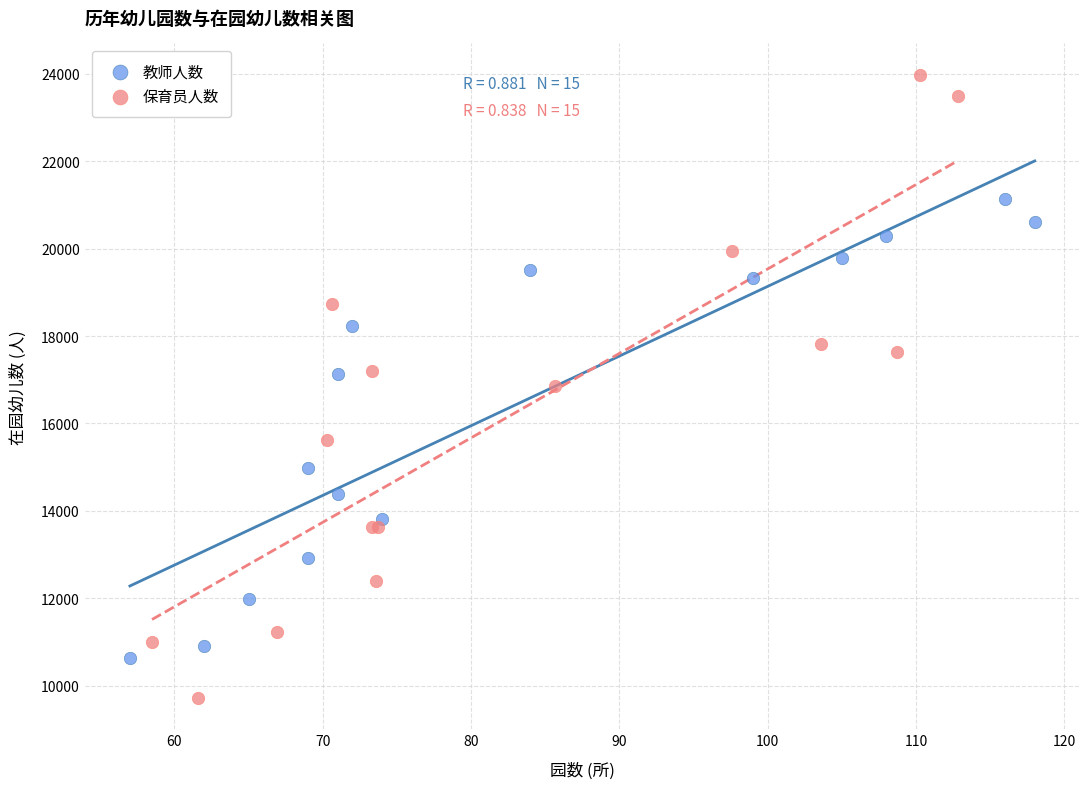

Which series contains the highest Y value?

保育员人数